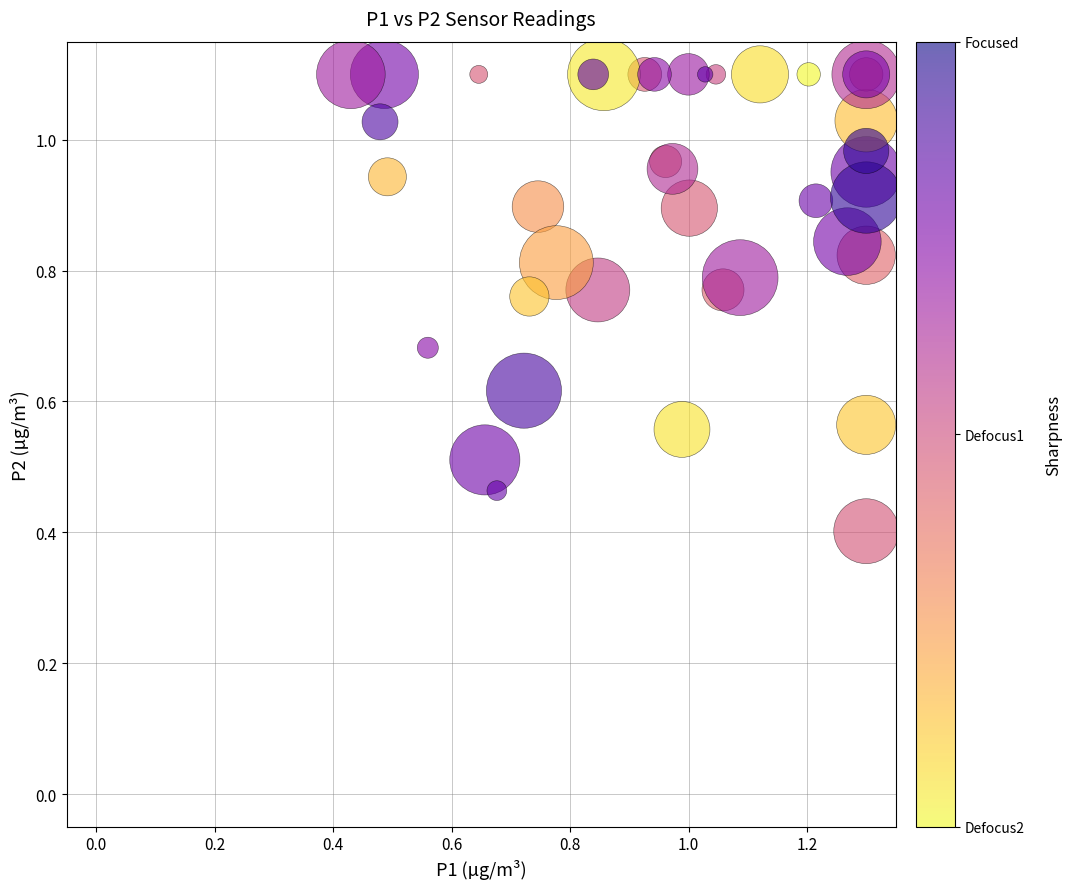

What Y value in the scatter plot is closest to 0?

0.4